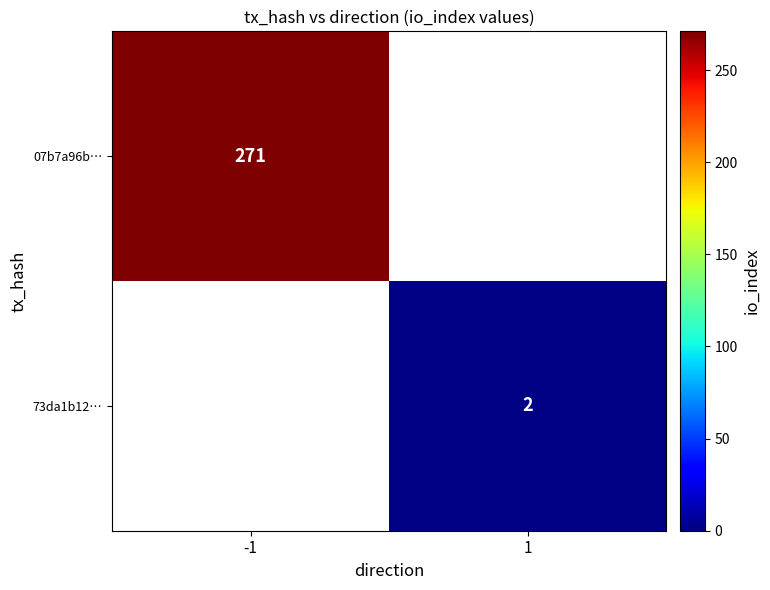

Between 1 and -1, which is larger?

-1